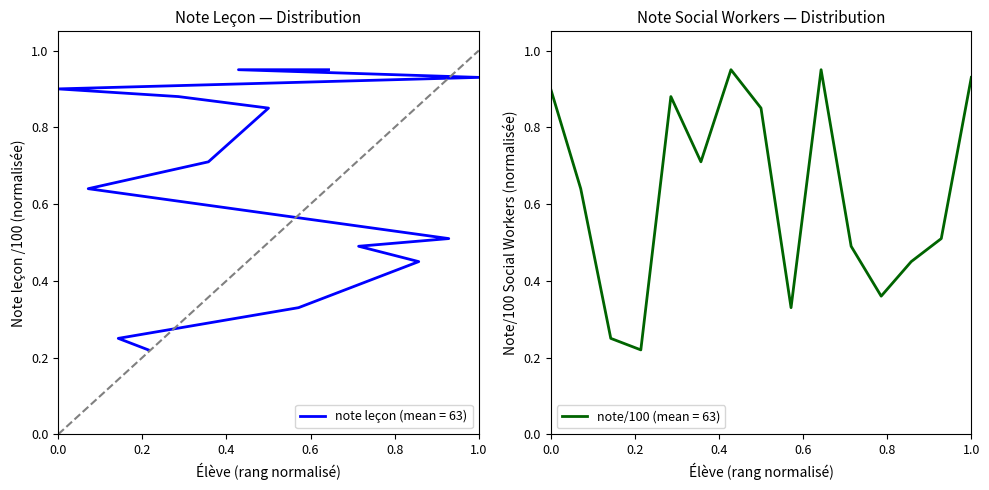

What is the difference between the maximum and minimum values?

0.7